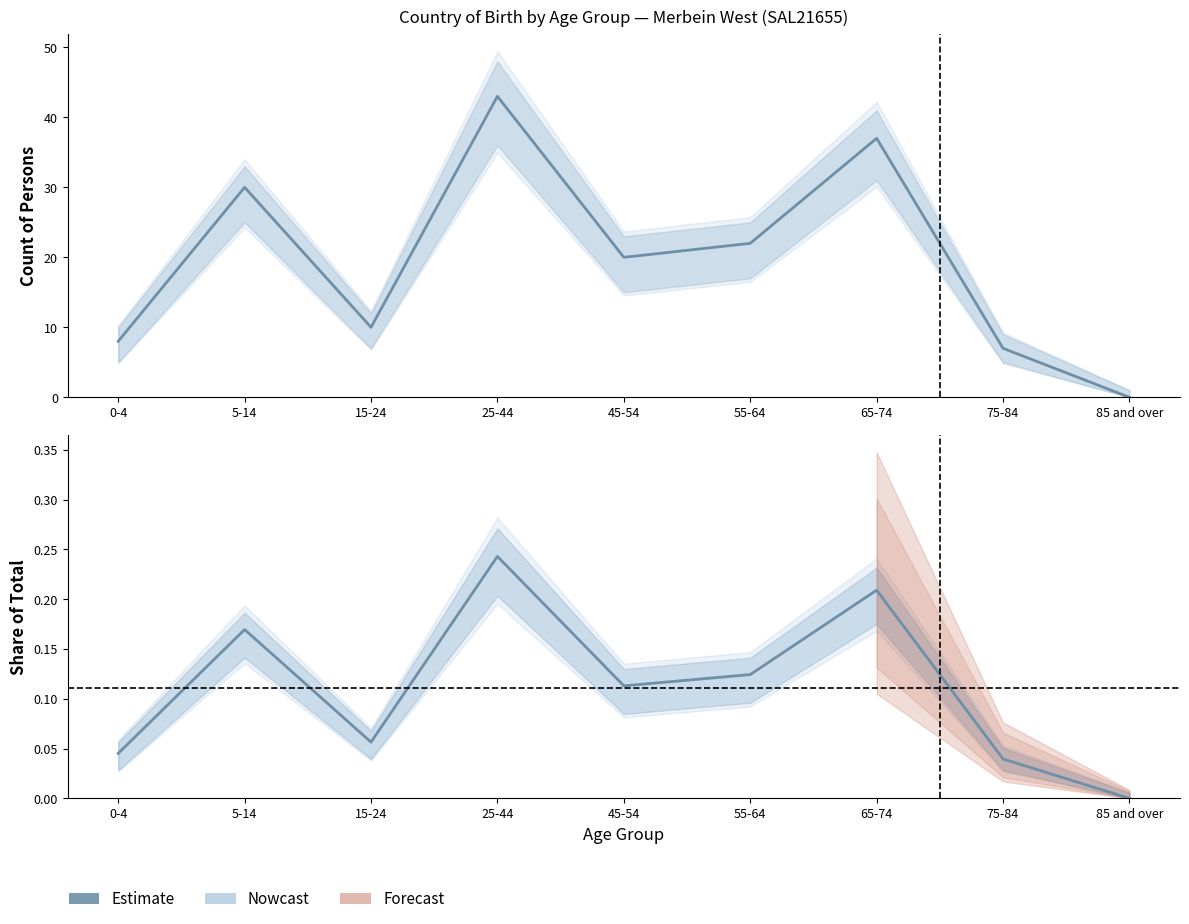

At how many categories does at least one series exceed 22?

3